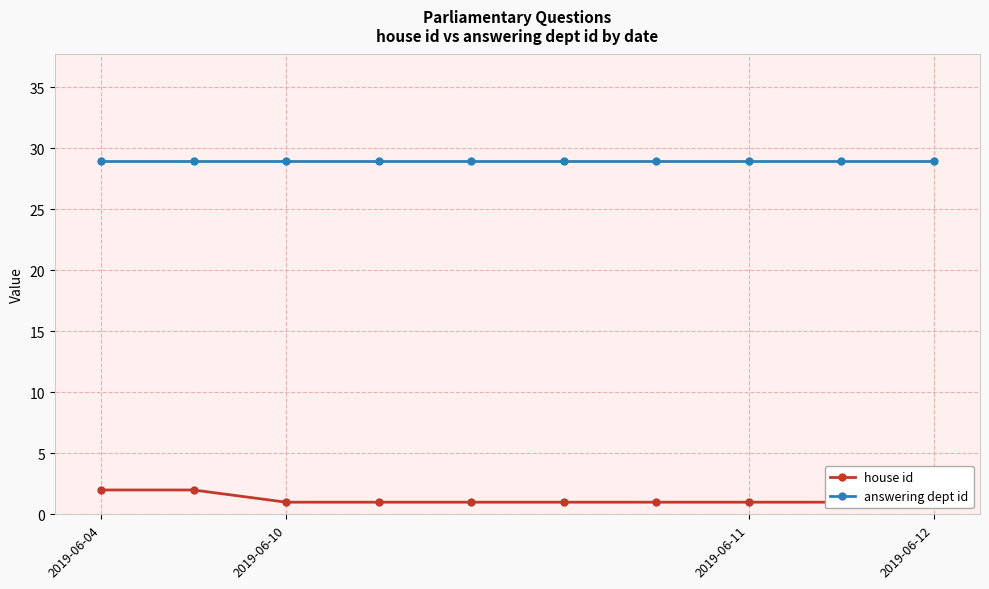

Is the value of answering dept id at 2019-06-12 greater than the value of house id at 2019-06-04?

Yes